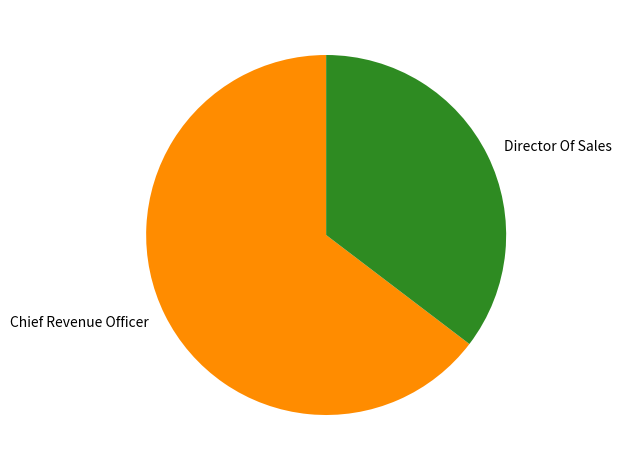

The Director Of Sales slice represents 25% of the pie. True or false?

False